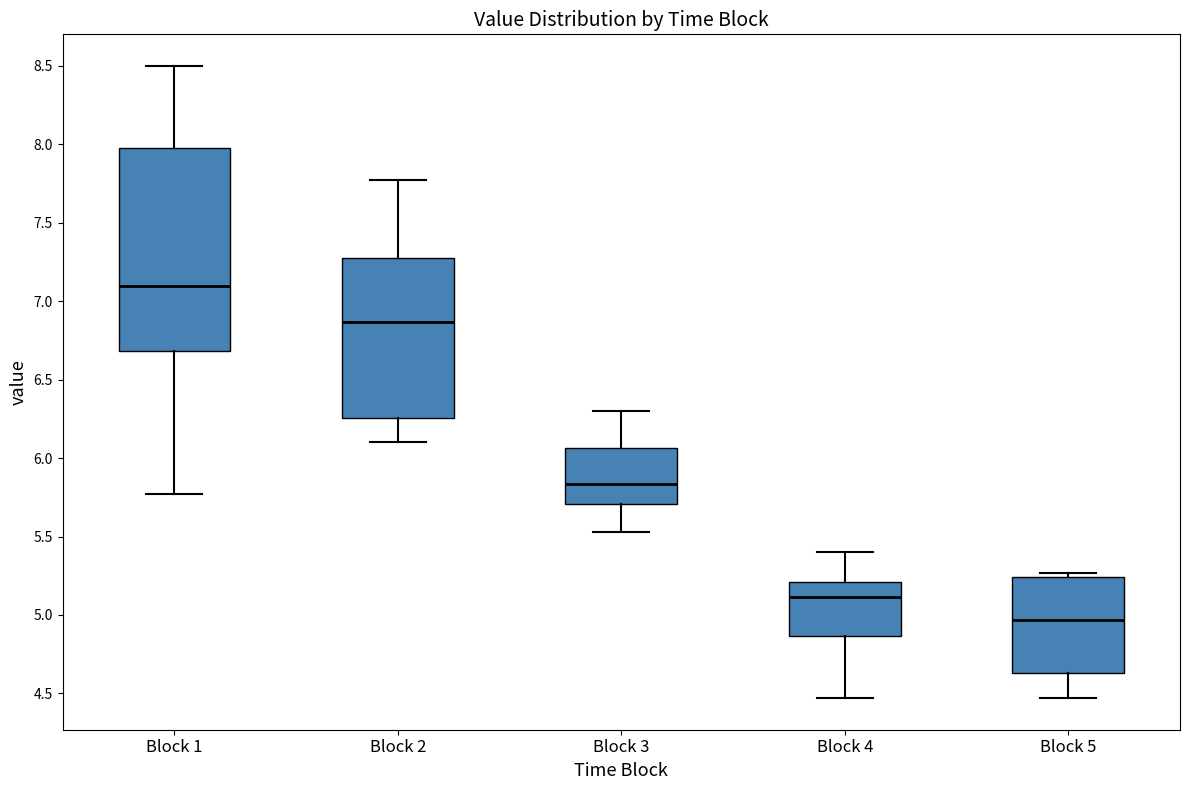

Comparing the boxes themselves (not the whiskers), which one is the tallest?

Block 1